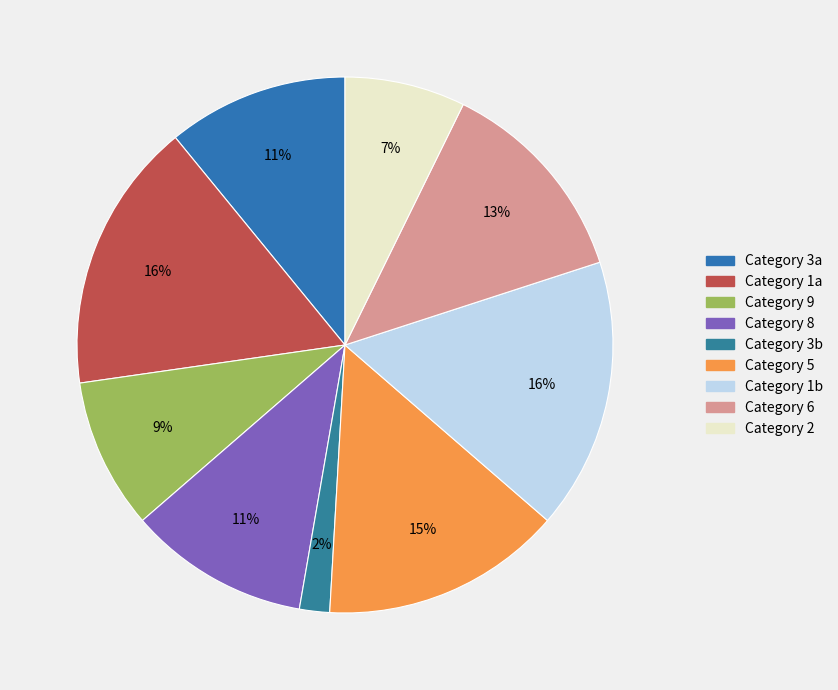

How many segments does this pie chart have?

9